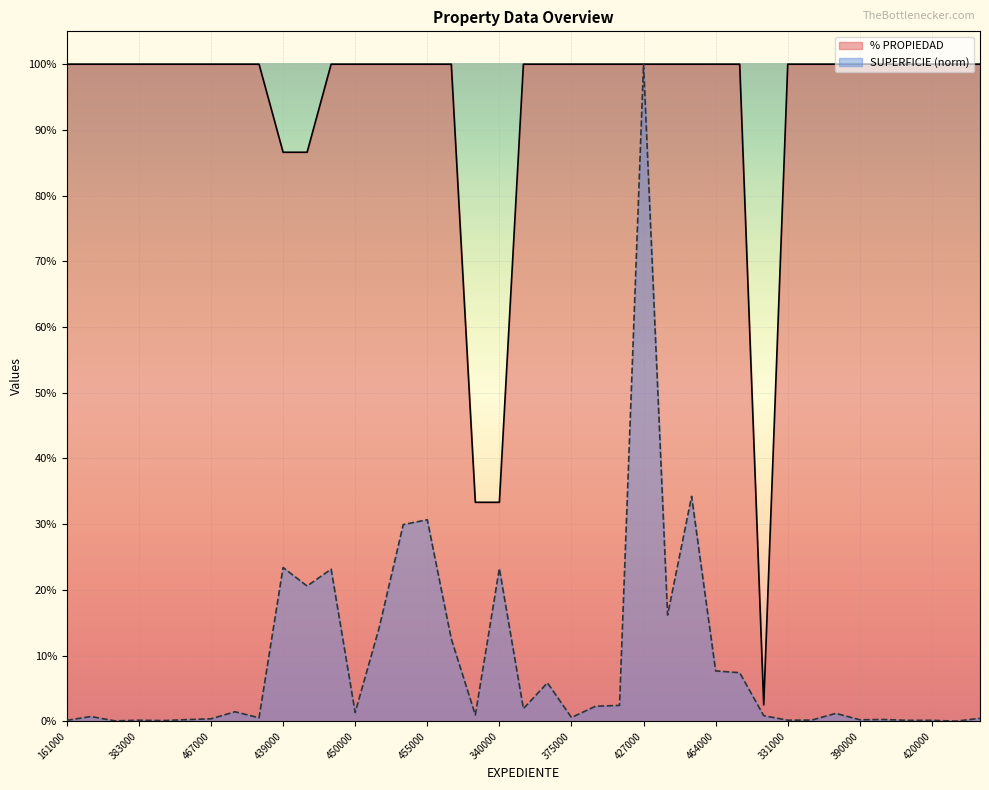

What position from the right is 457000?

13